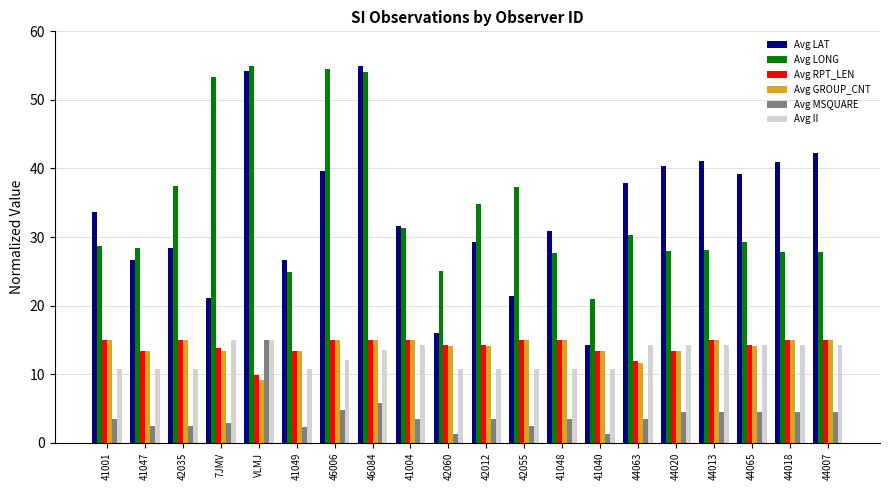

What is the label of the 6th bar from the right?

44063